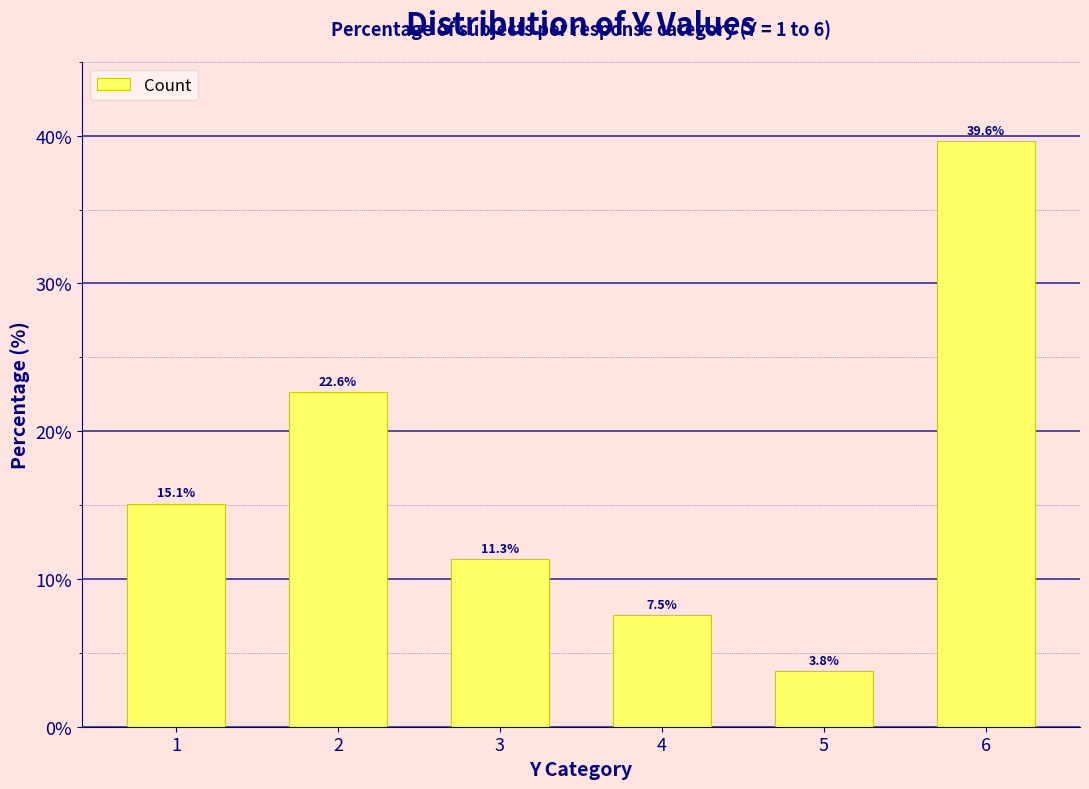

Approximately how many times larger is the value at 6 compared to 3?

3.5